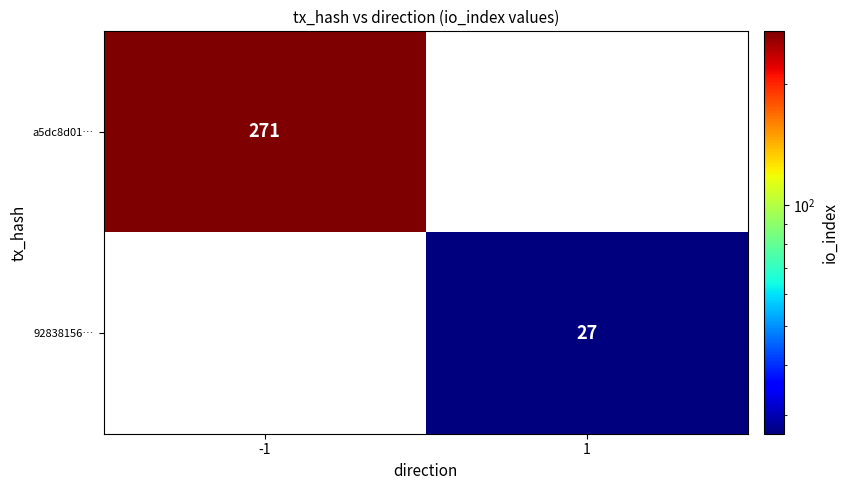

Is it true that a5dc8d01… equals 393 at -1?

False